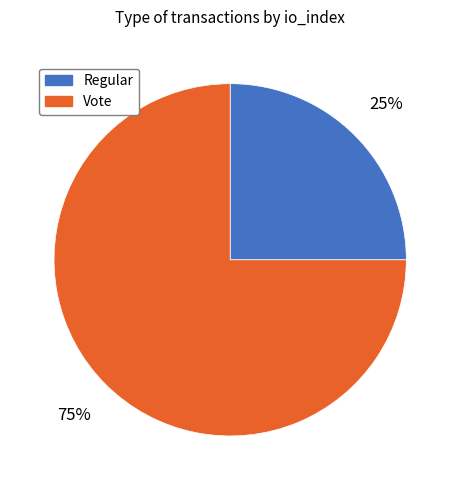

To the nearest percent, what is the combined percentage of Vote and Regular?

100%